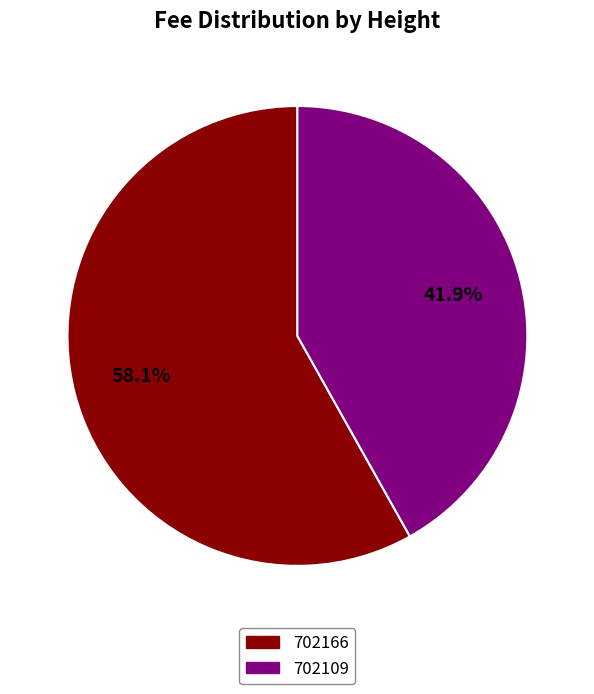

Which slice is the smallest?

702109